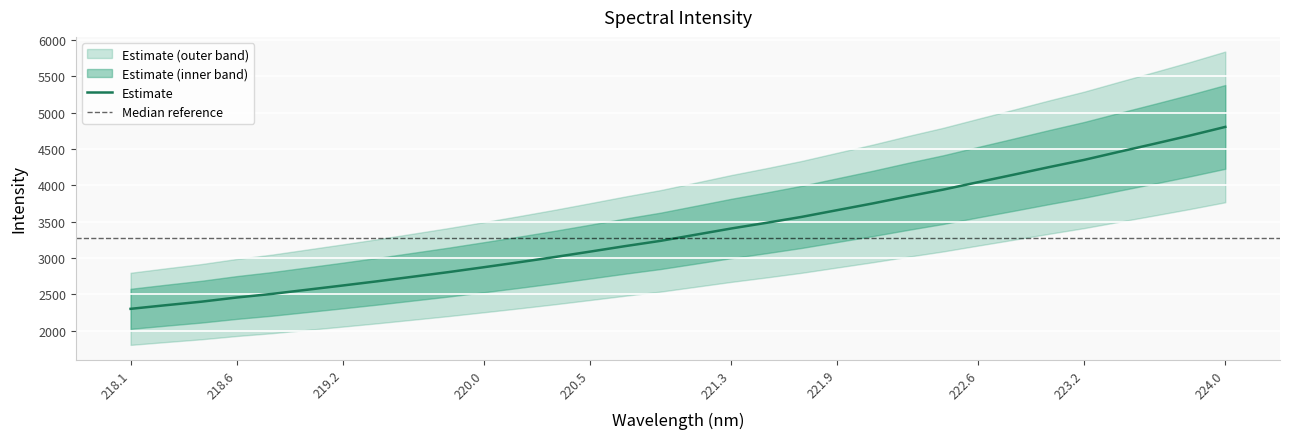

The value of Estimate at 222.6 is 4045.0. True or false?

True